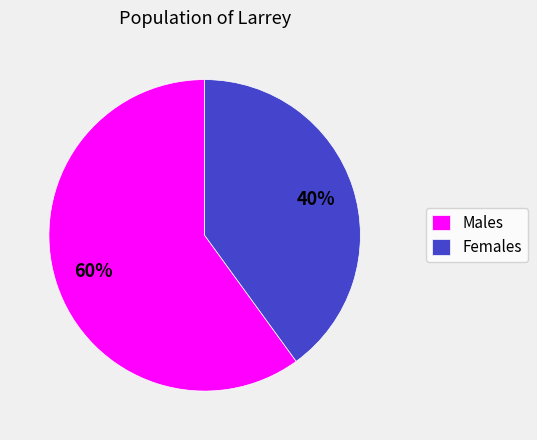

Rank the categories by value from highest to lowest.

Males, Females